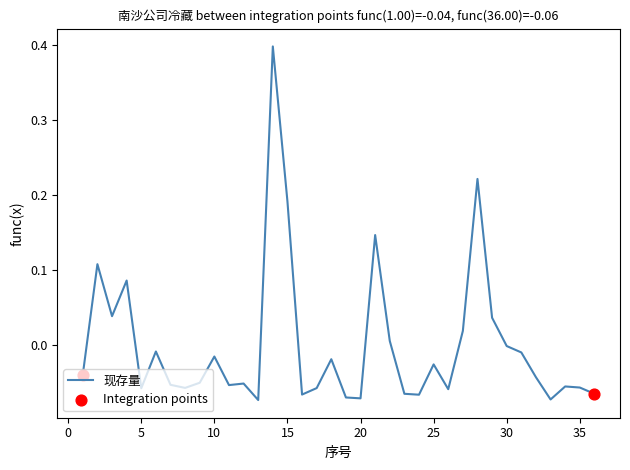

What is the difference between the maximum and minimum values?

0.5